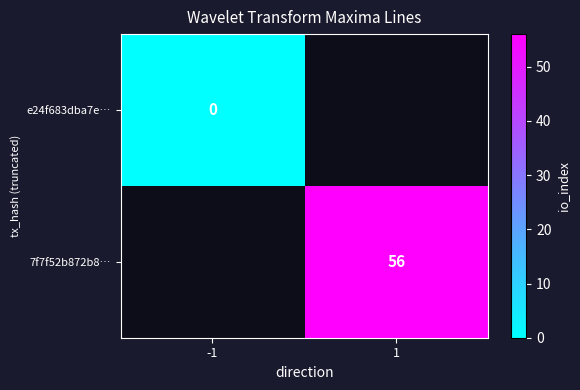

At 1, list the series in order from largest to smallest.

e24f683dba7e…, 7f7f52b872b8…